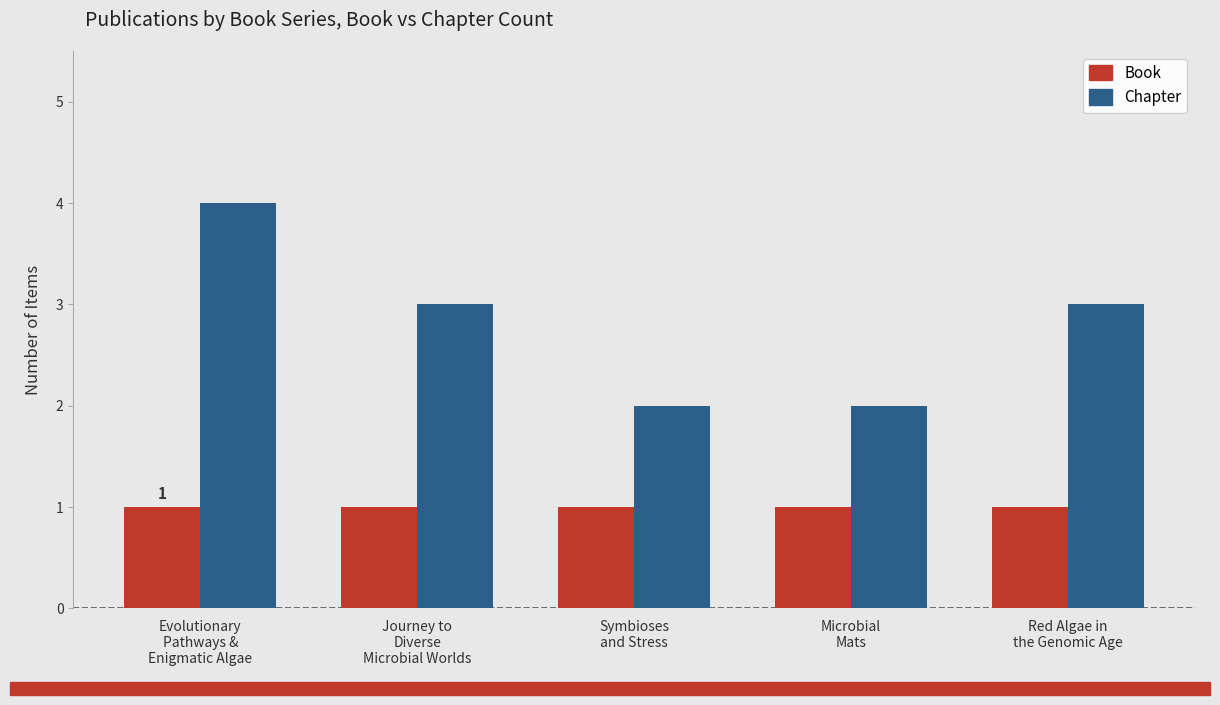

How many bars are there in total?

10